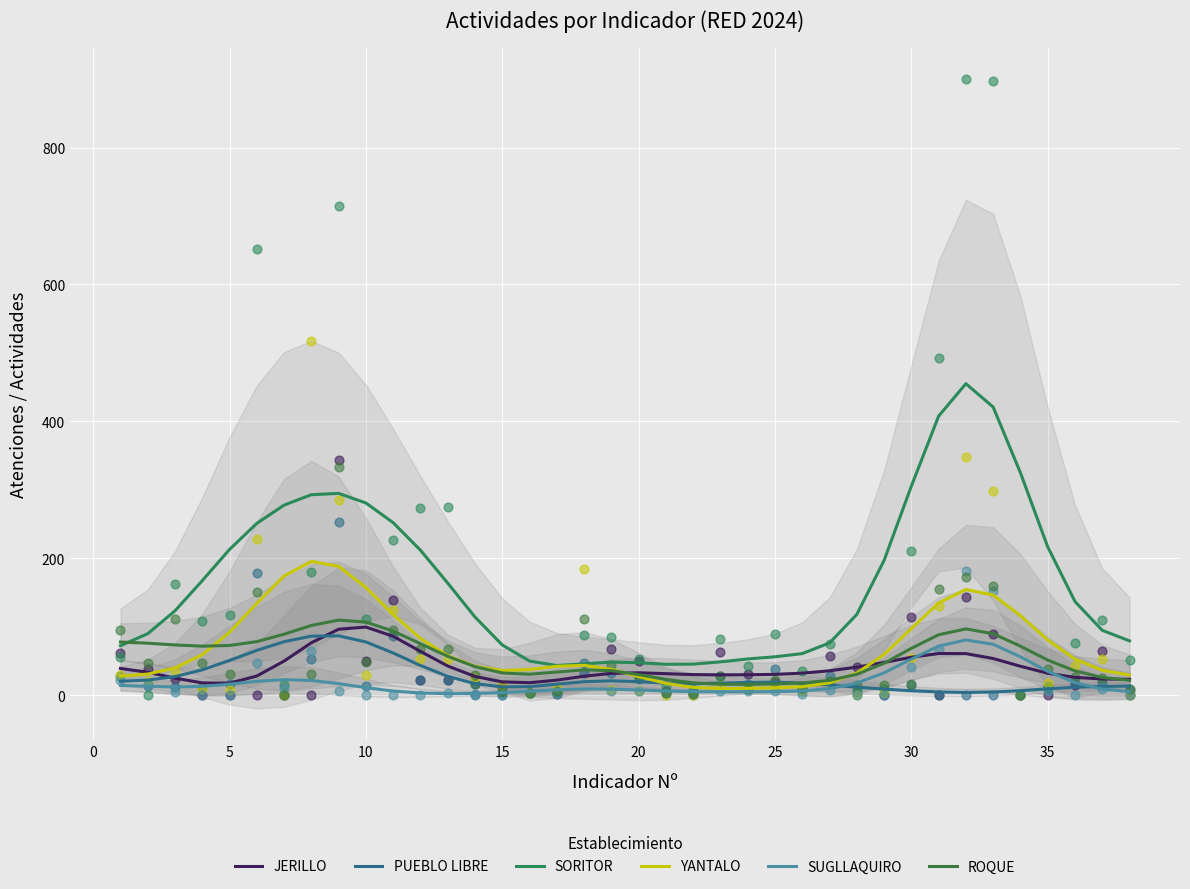

Which series has the largest total across all categories?

SORITOR